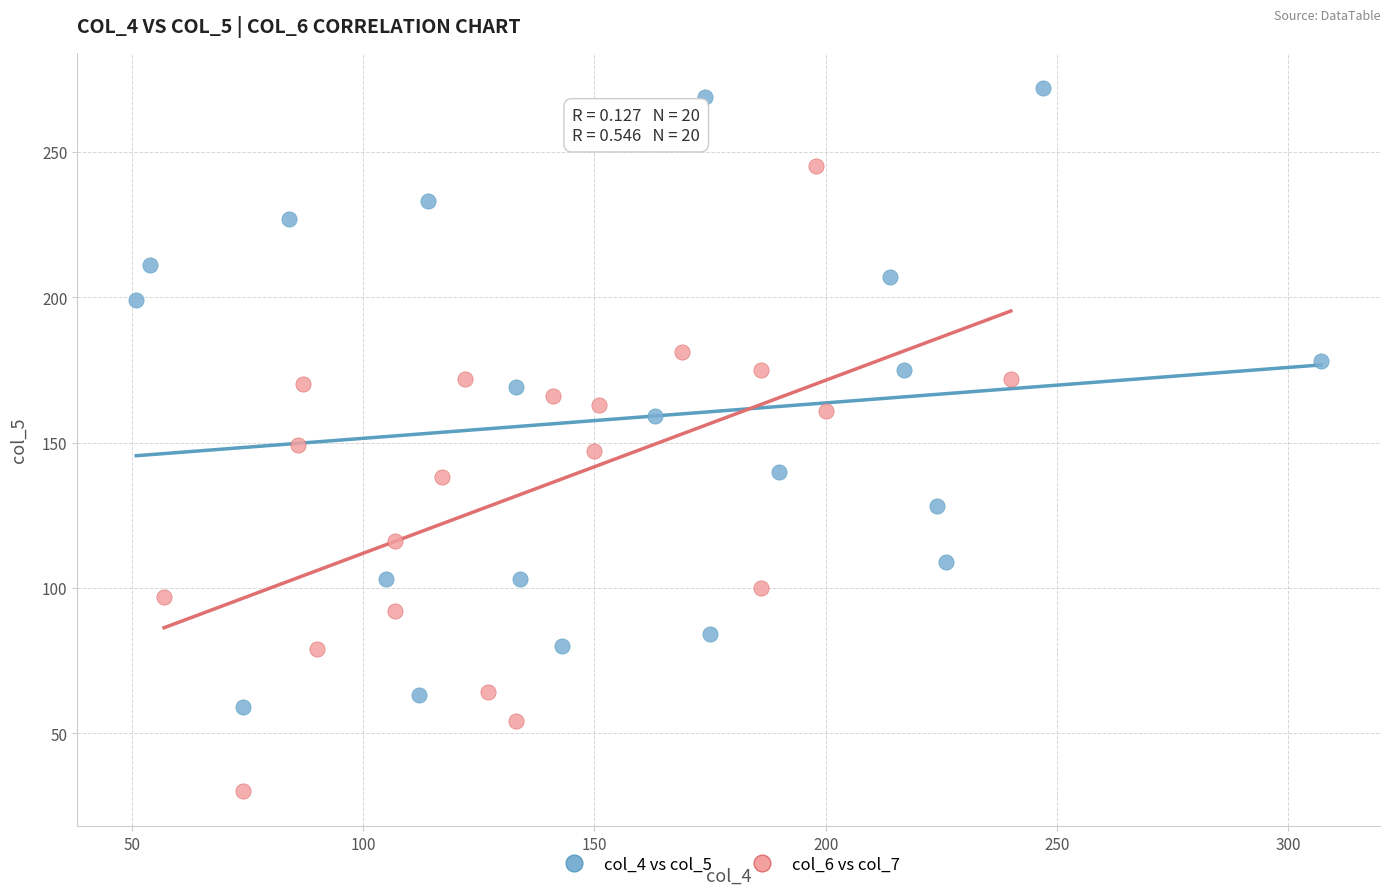

Which series contains the lowest Y value?

col_6 vs col_7